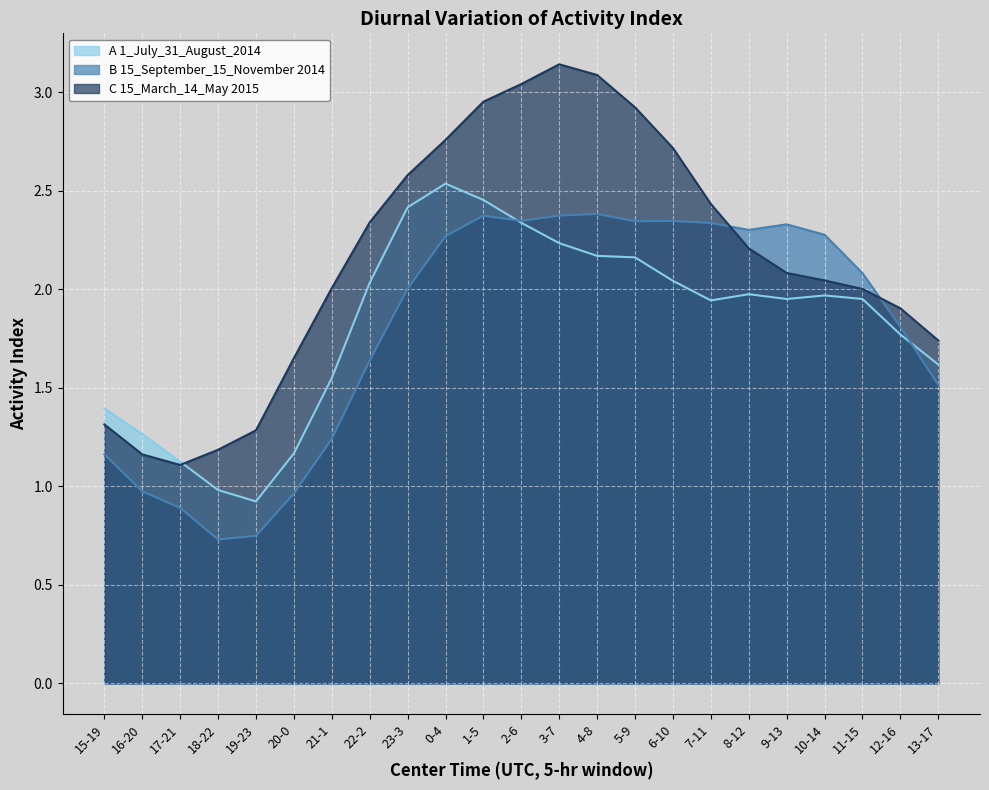

True or false: A 1_July_31_August_2014 has more than 2 interior local peaks.

True